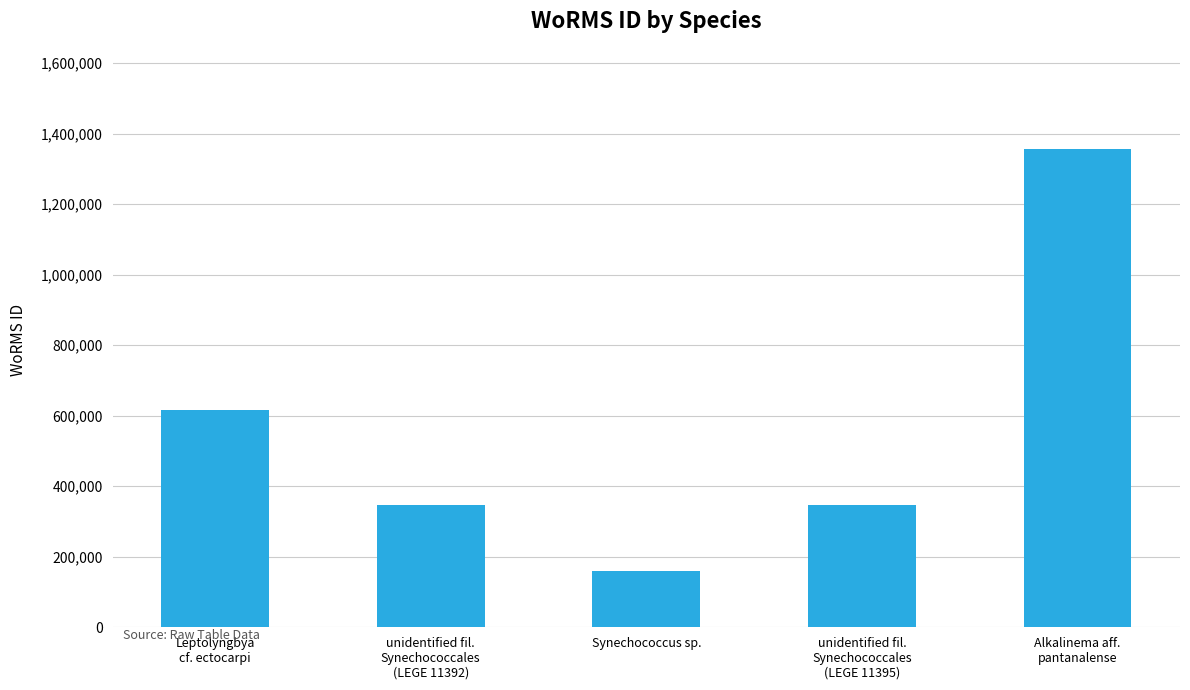

What is the label of the 5th bar from the right?

Leptolyngbya
cf. ectocarpi